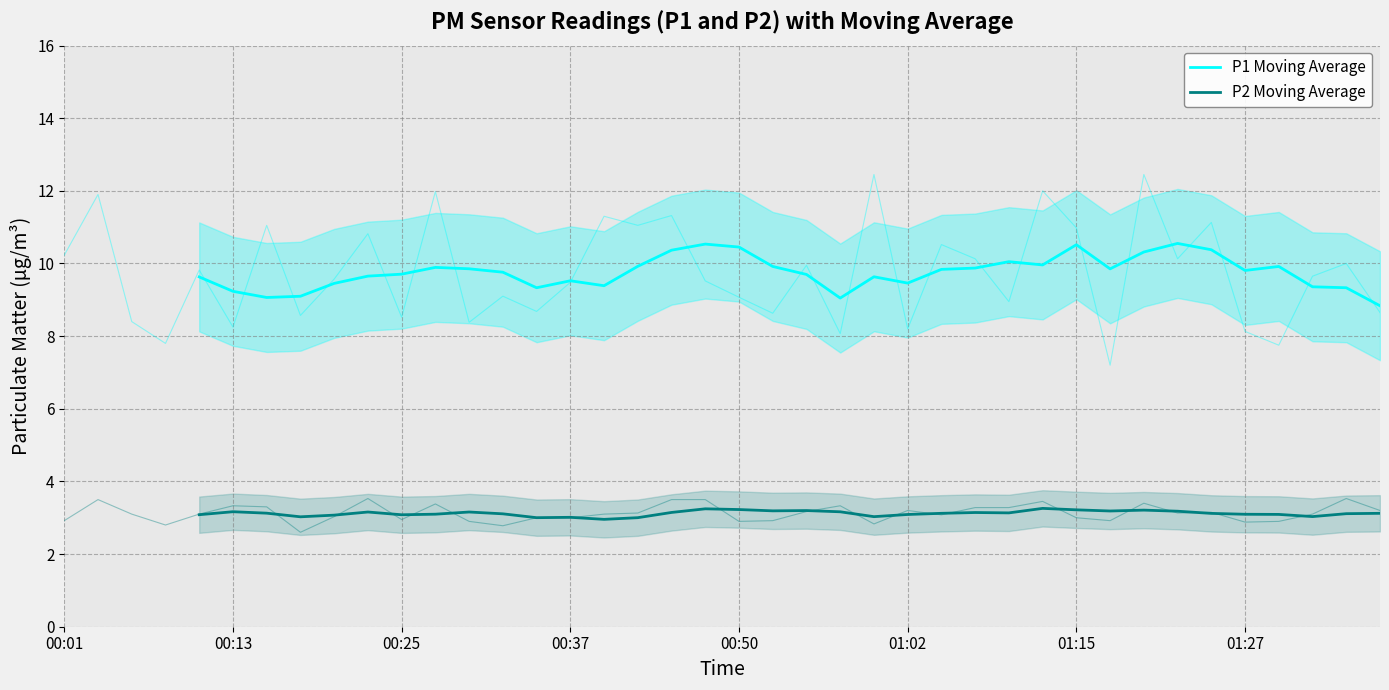

What value does the P2 Moving Average series have at 21?

3.2